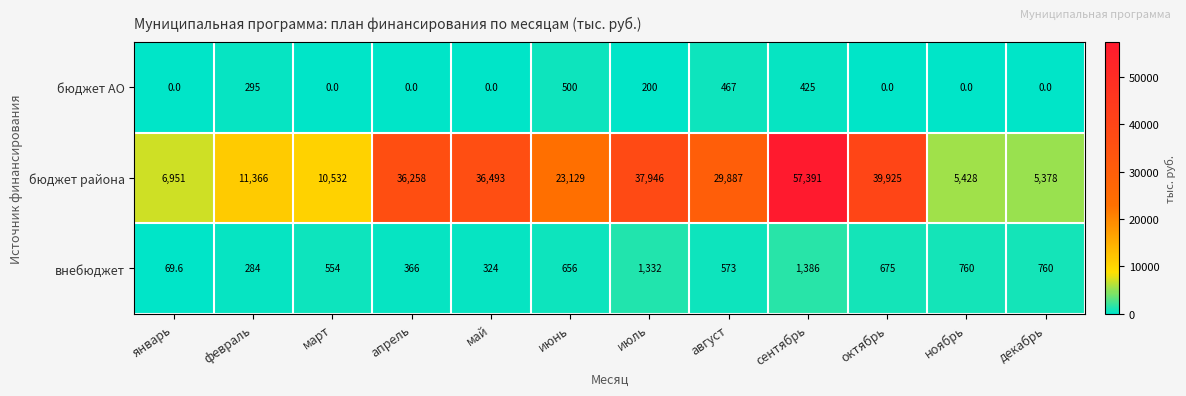

The внебюджет series shows 366.0 at апрель. True or false?

True